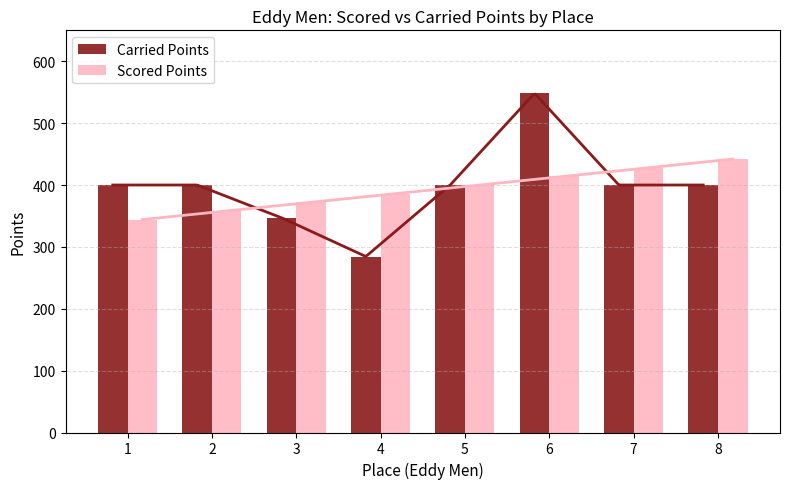

Where is Carried Points nearest to the value 416?

1